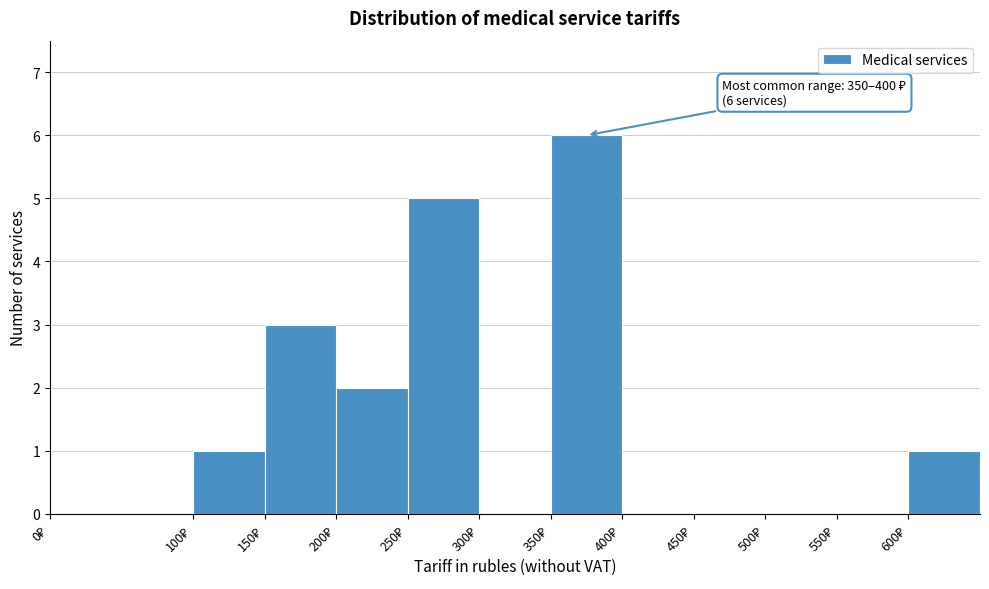

Which range on the x-axis has the tallest bar?

350 to 400